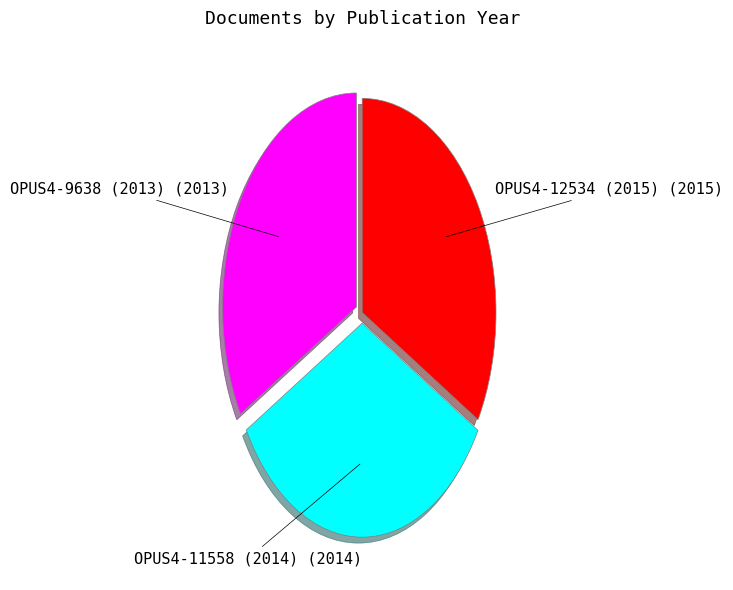

Is there any slice that represents more than half of the pie?

No